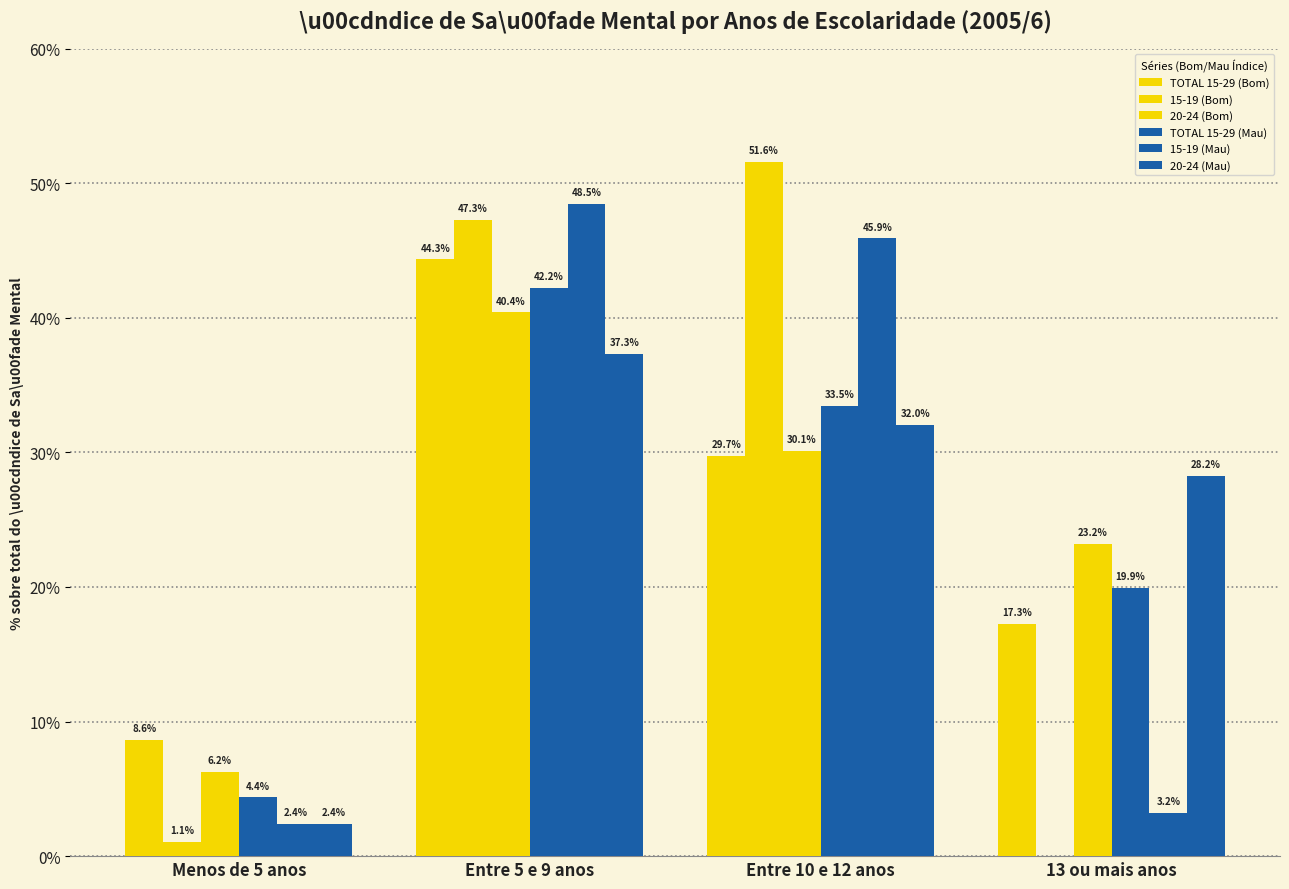

Reading right to left, list all the values displayed in this chart.

TOTAL 15-29 (Bom): 17.3	29.7	44.3	8.6
15-19 (Bom): 0.0	51.6	47.3	1.1
20-24 (Bom): 23.2	30.1	40.4	6.2
TOTAL 15-29 (Mau): 19.9	33.5	42.2	4.4
15-19 (Mau): 3.2	45.9	48.5	2.4
20-24 (Mau): 28.2	32.0	37.3	2.4